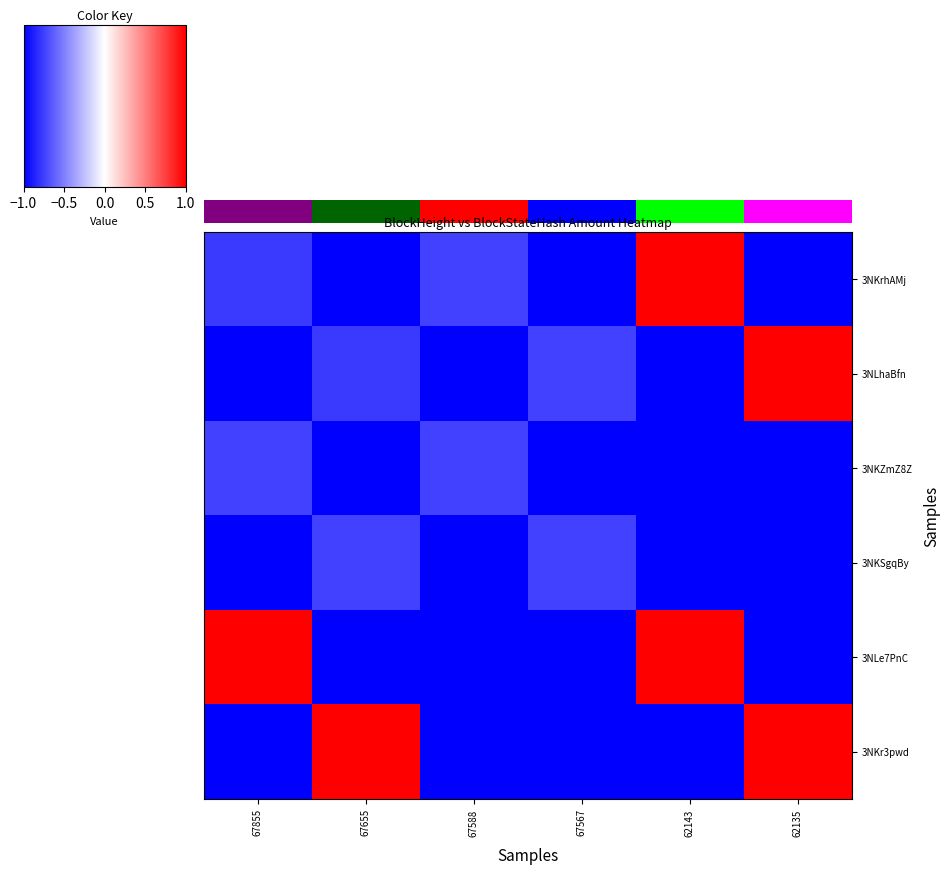

What is the greatest value displayed?

1.0